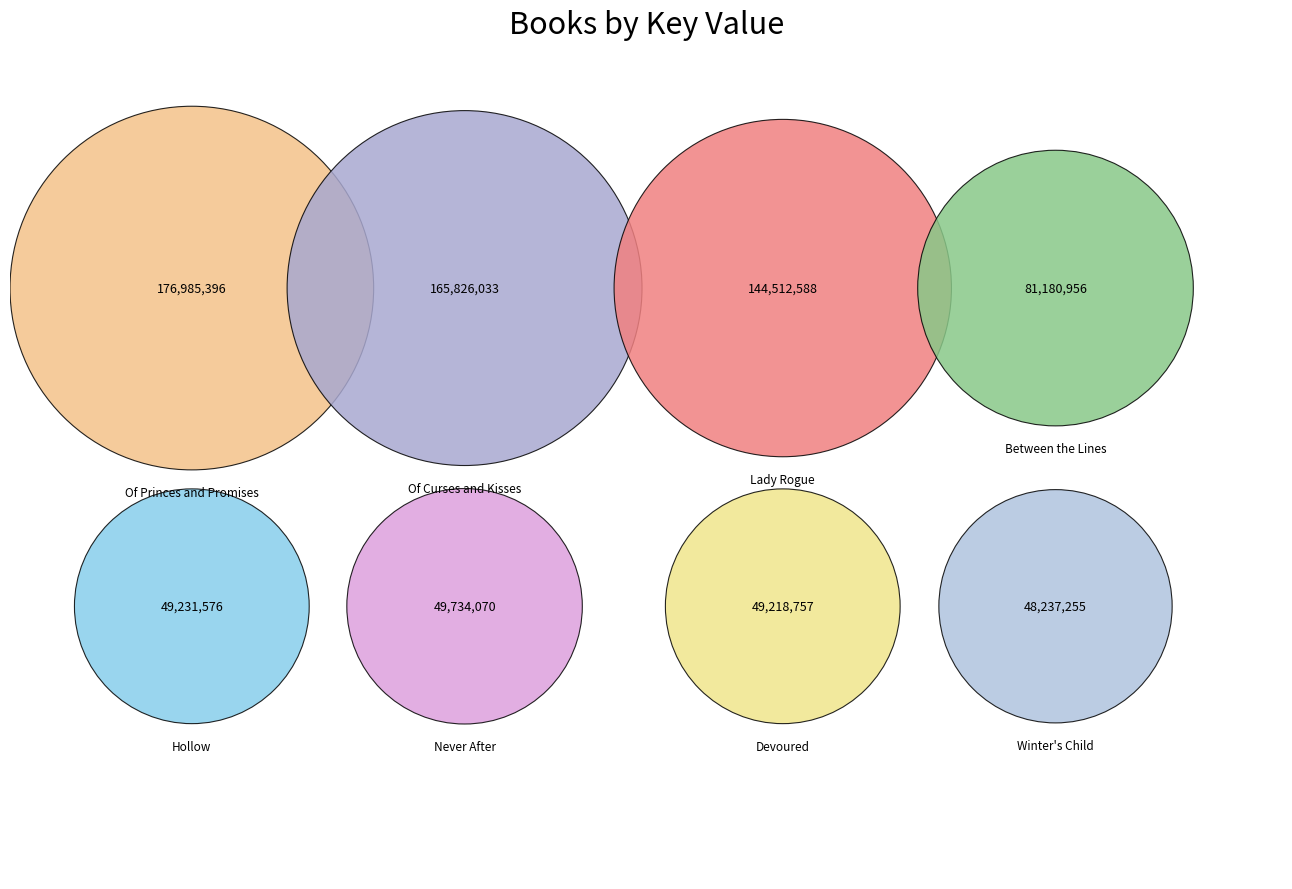

Count the number of slices in the pie.

8